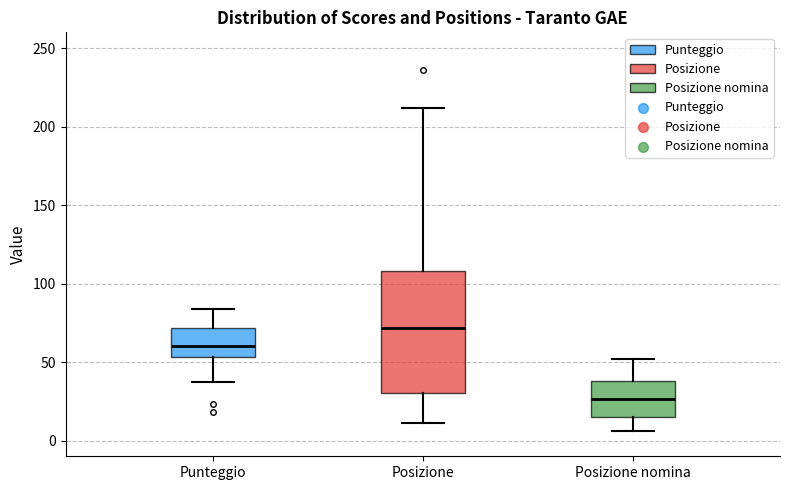

Reading left to right, transcribe this box plot: for each box, give where its median line is, the range the box spans, and where its two whiskers end, as read against the y-axis. The values are not printed on the chart, so give them approximately, as read against the axis.

Punteggio: median 60, box 55 to 70, whiskers 35 to 85
Posizione: median 70, box 30 to 110, whiskers 10 to 210
Posizione nomina: median 25, box 15 to 40, whiskers 5 to 50